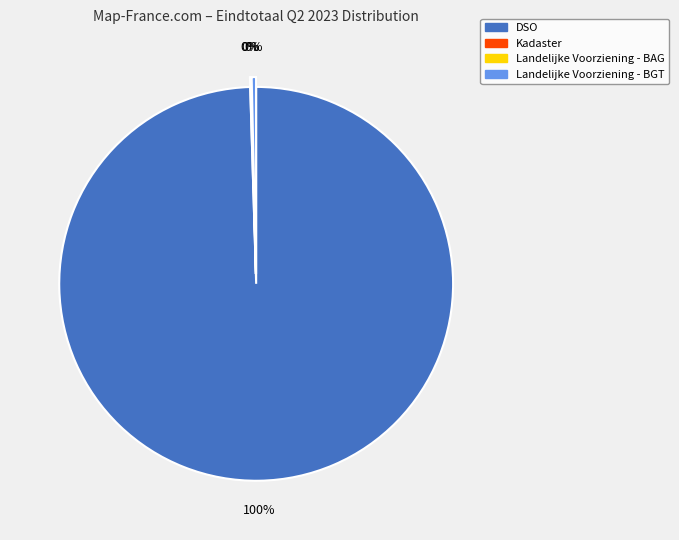

Does any single category account for the majority?

Yes